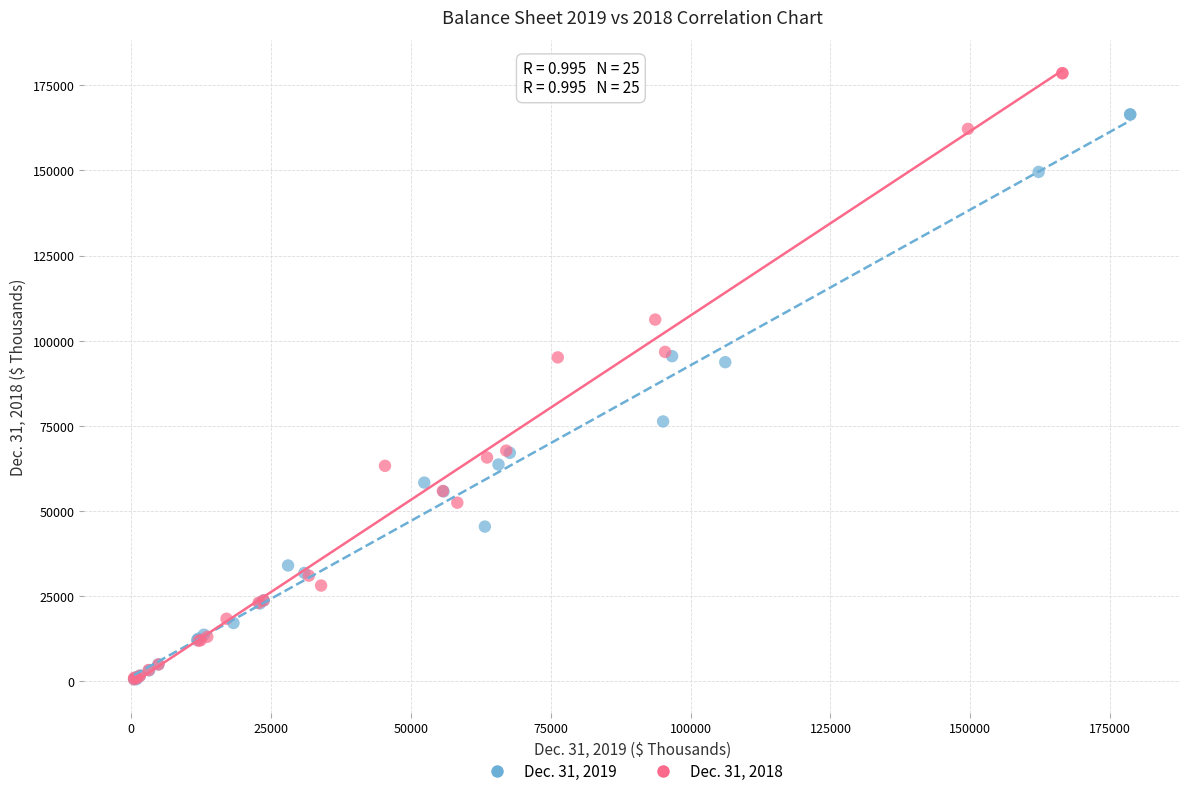

Which series has the largest Y range (max minus min)?

Dec. 31, 2018